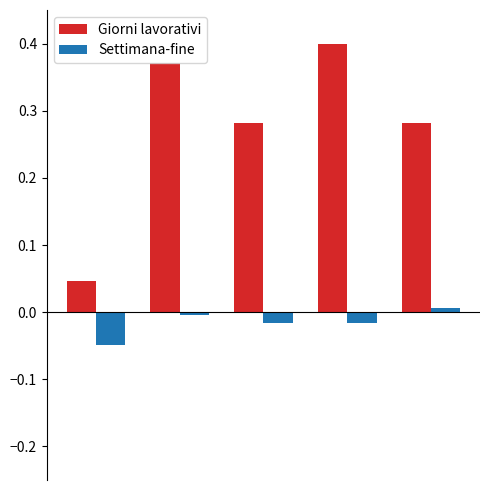

Rank the series by their maximum value, from highest to lowest.

Giorni lavorativi, Settimana-fine